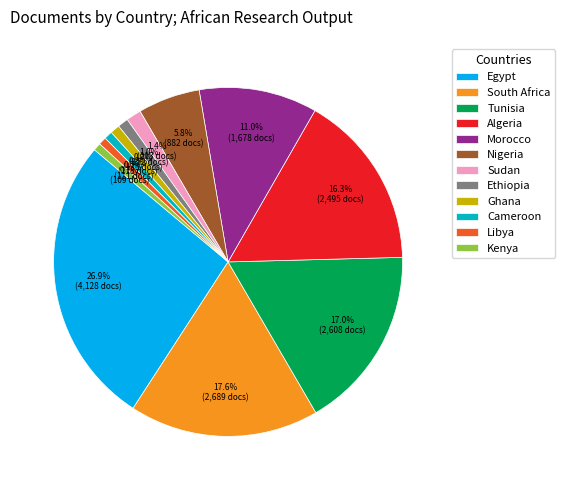

Which has a higher value, Cameroon or Tunisia?

Tunisia